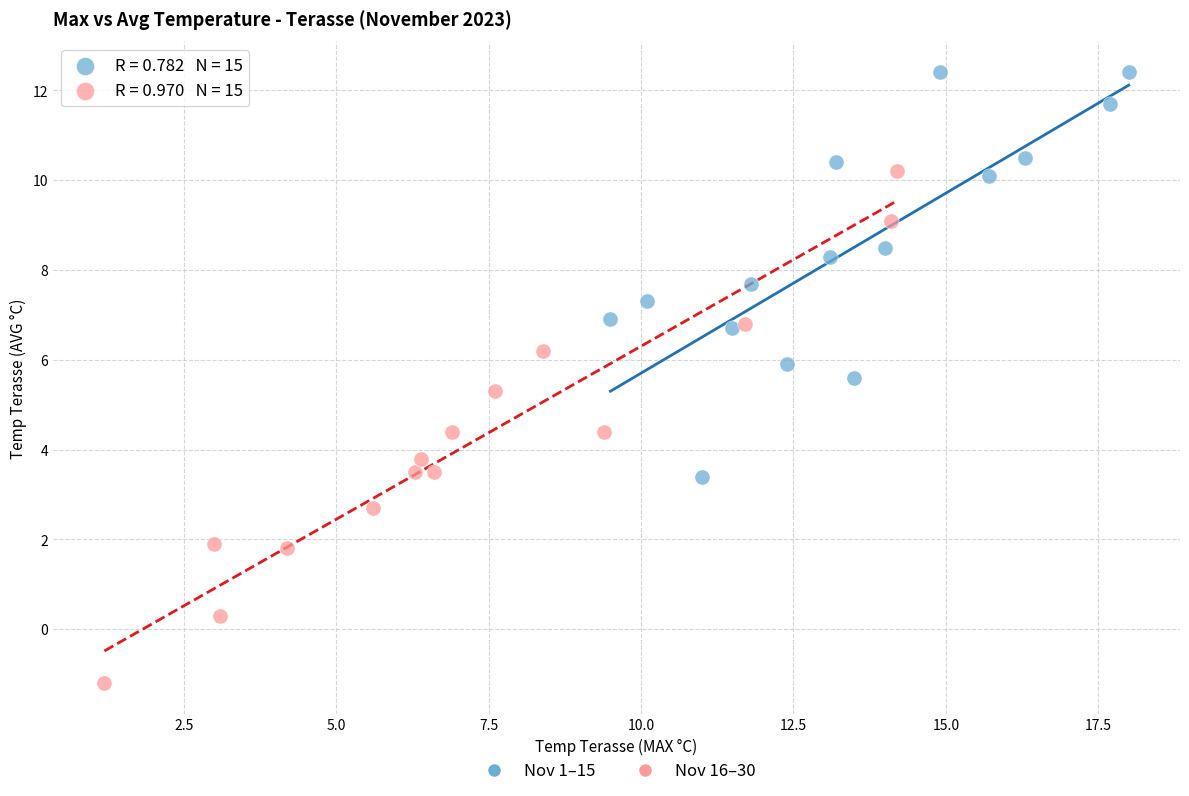

Which series reaches the maximum Y coordinate?

Nov 1–15